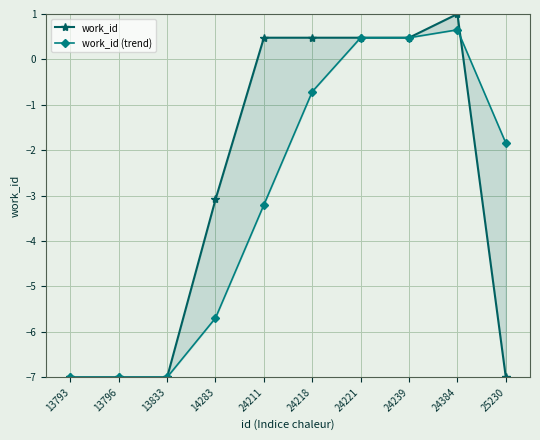

Is the value of work_id at 13793 greater than the value of work_id (trend) at 13796?

No